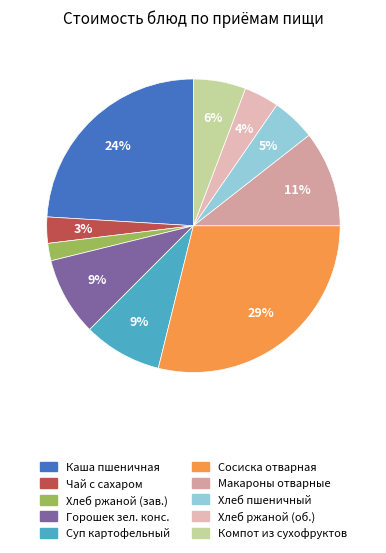

Which category has the biggest portion of the pie?

сосиска отварная